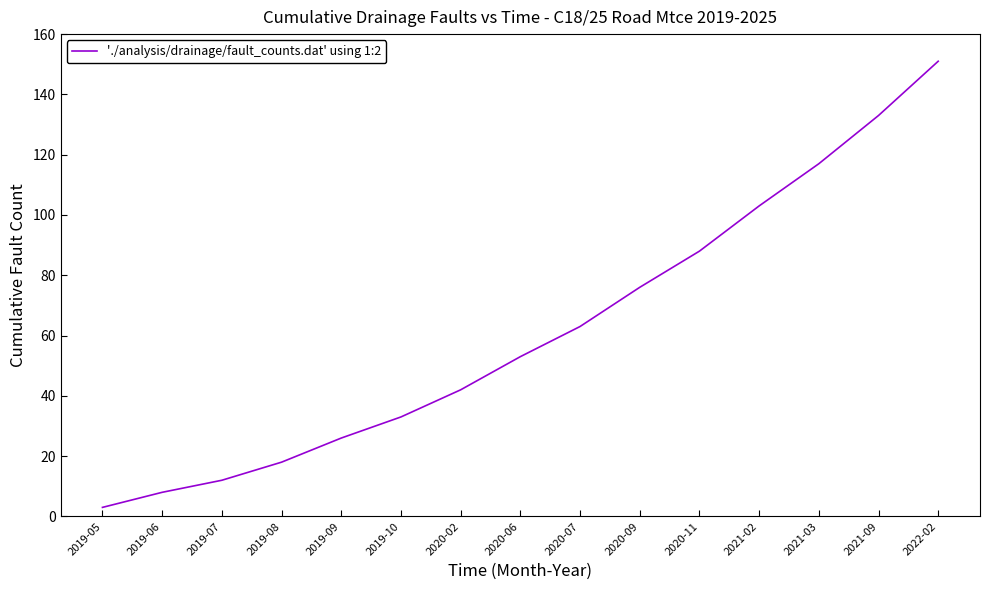

Is this an area chart (filled region under the line)?

No